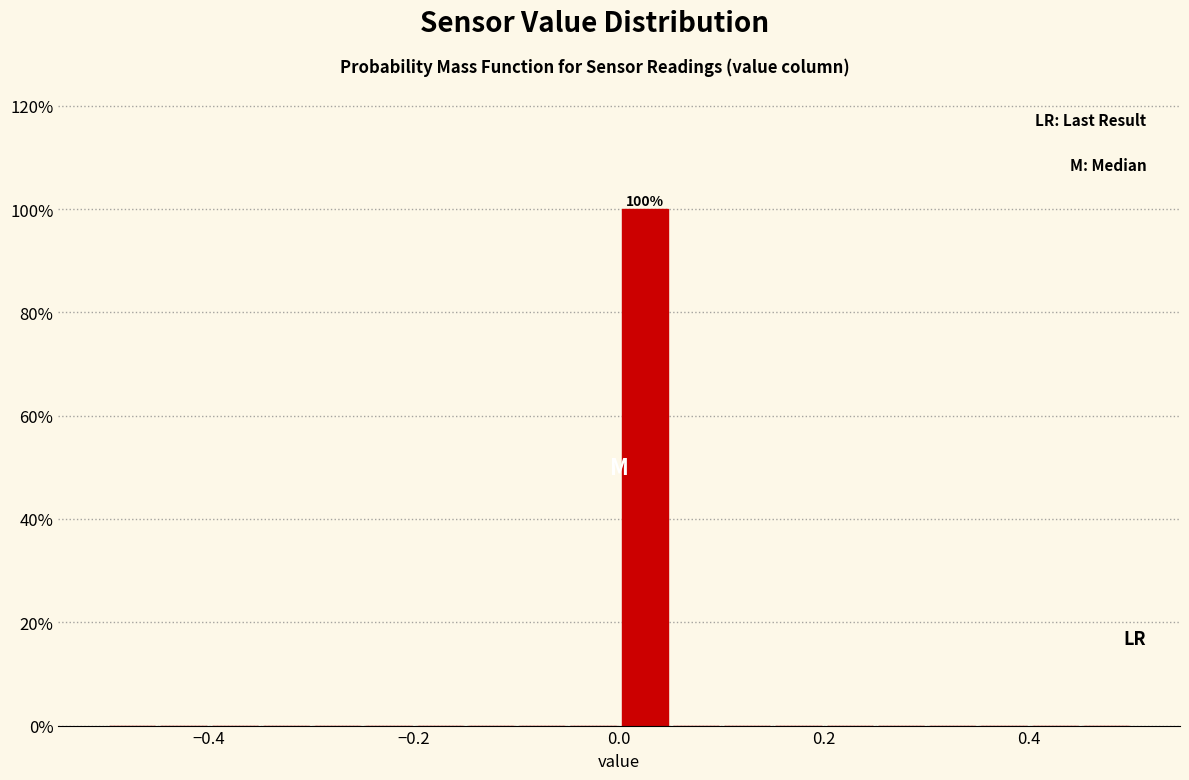

Around what value on the x-axis is the tallest bar? Give the approximate position of its centre, as read against the axis.

0.02